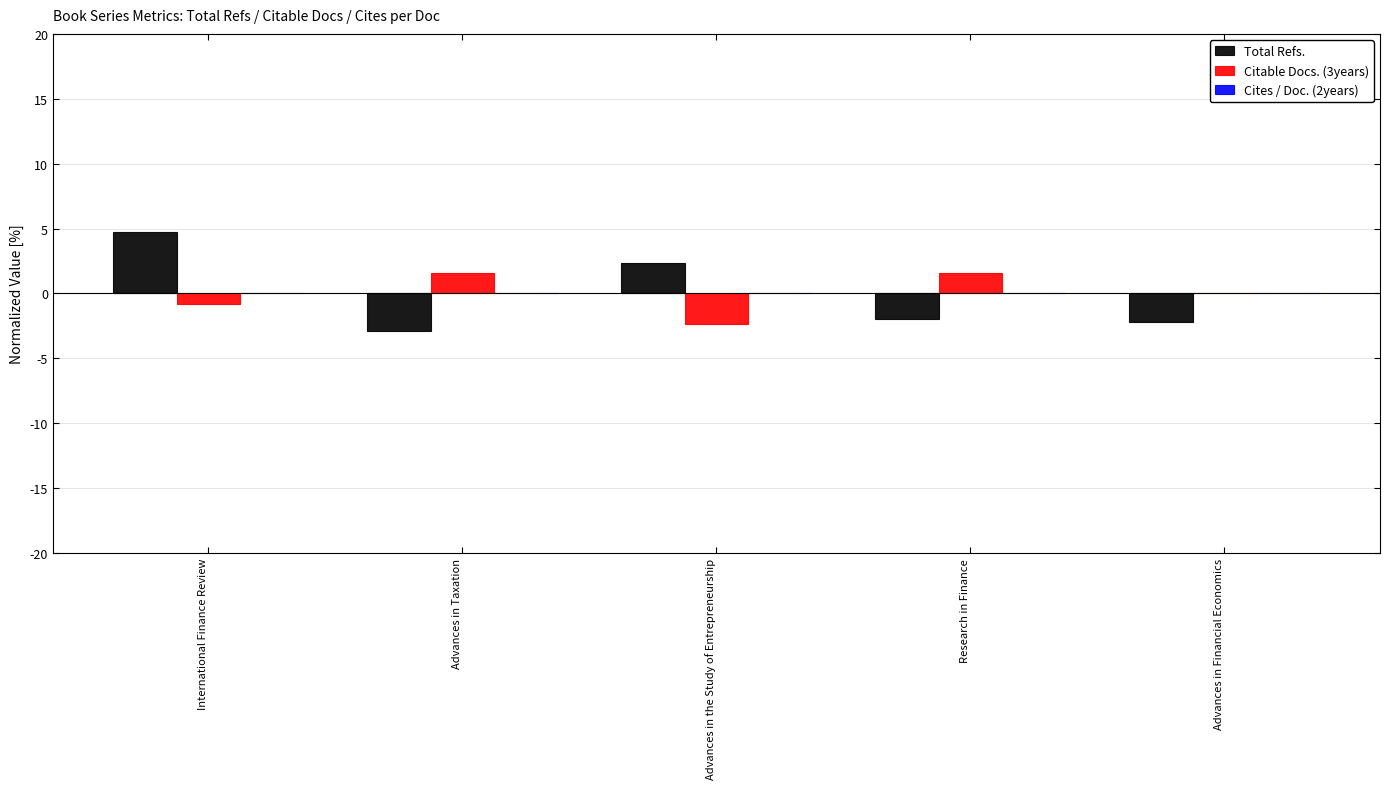

Are the bars grouped side by side (vs. stacked)?

Yes